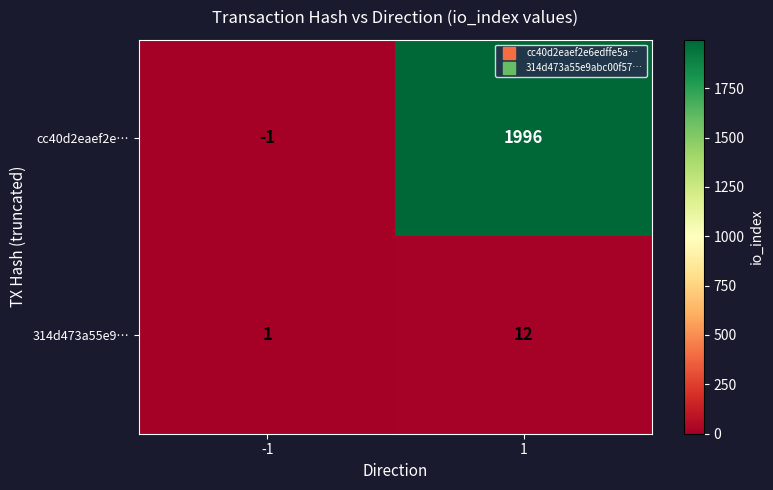

Which label corresponds to the smallest value in the chart?

-1